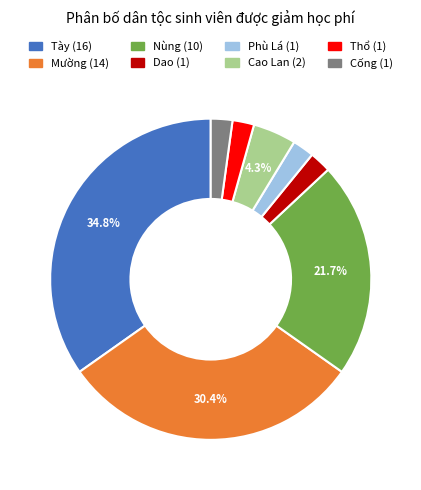

True or false: Mường accounts for 43% of the total.

False